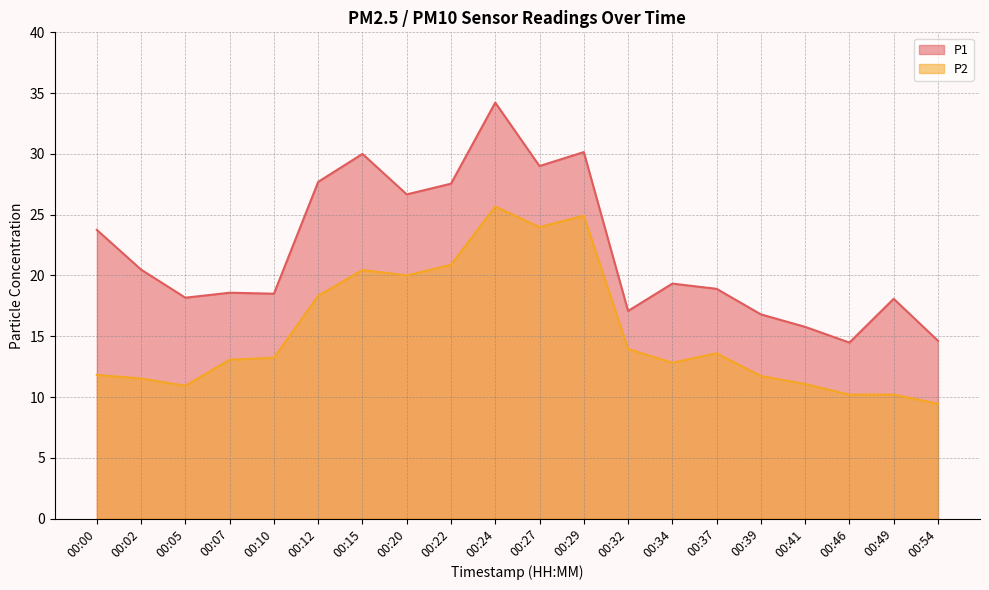

Where is the first local minimum for P2?

00:05